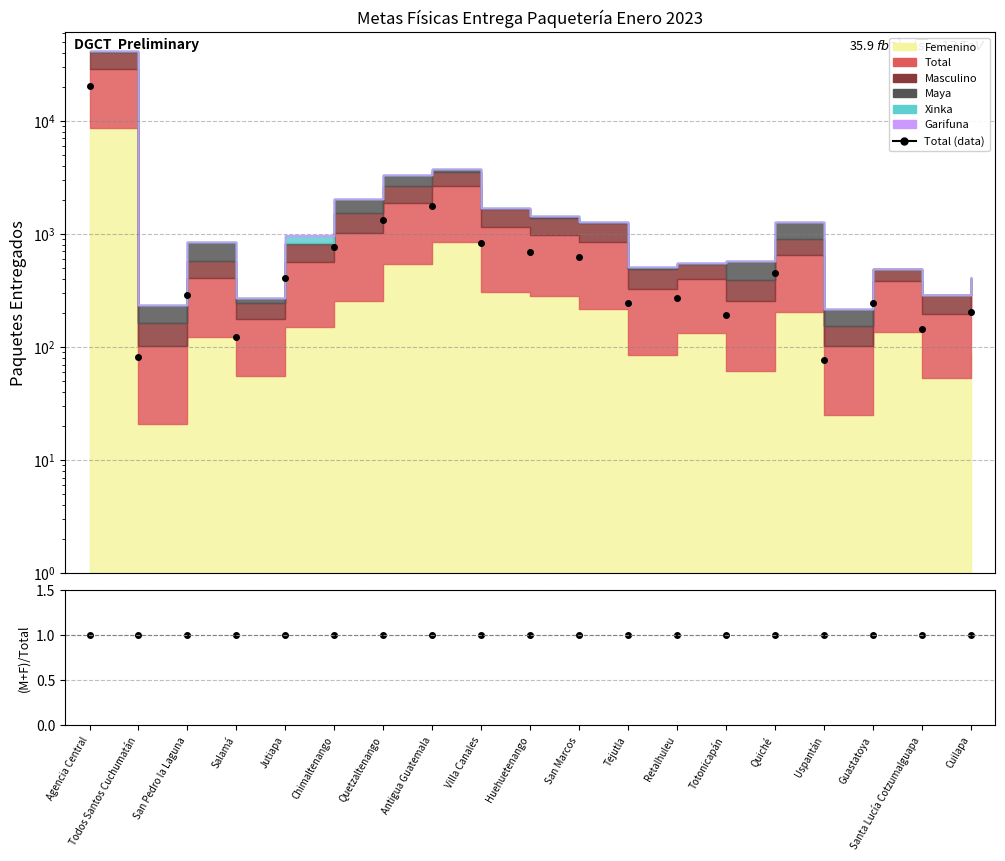

What is the sum of all (M+F)/Total values?

19